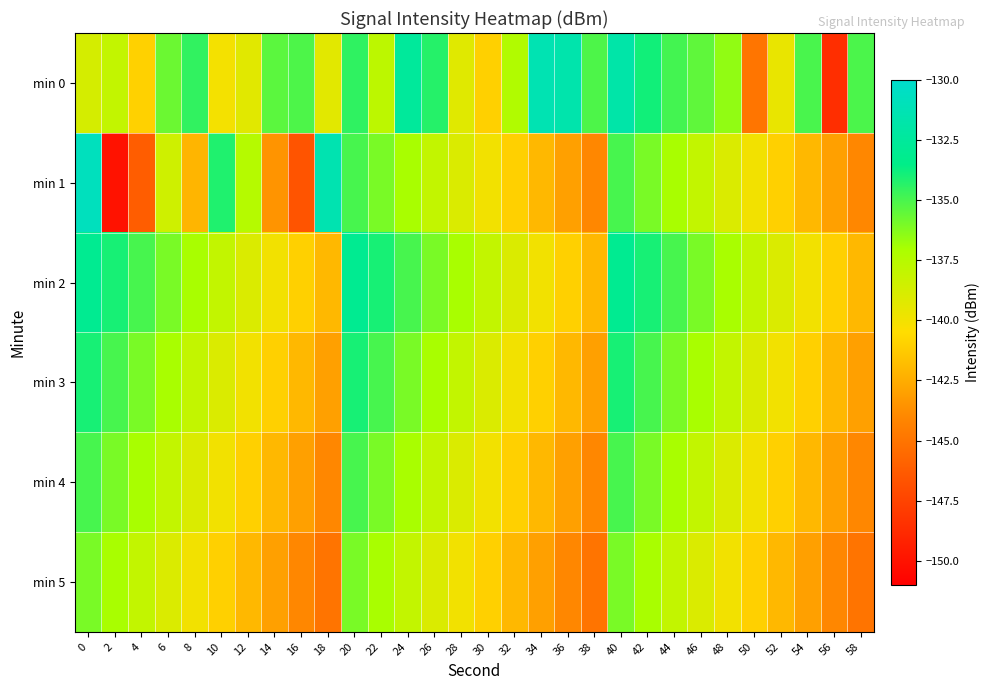

Which series has the largest range (max minus min)?

min 1